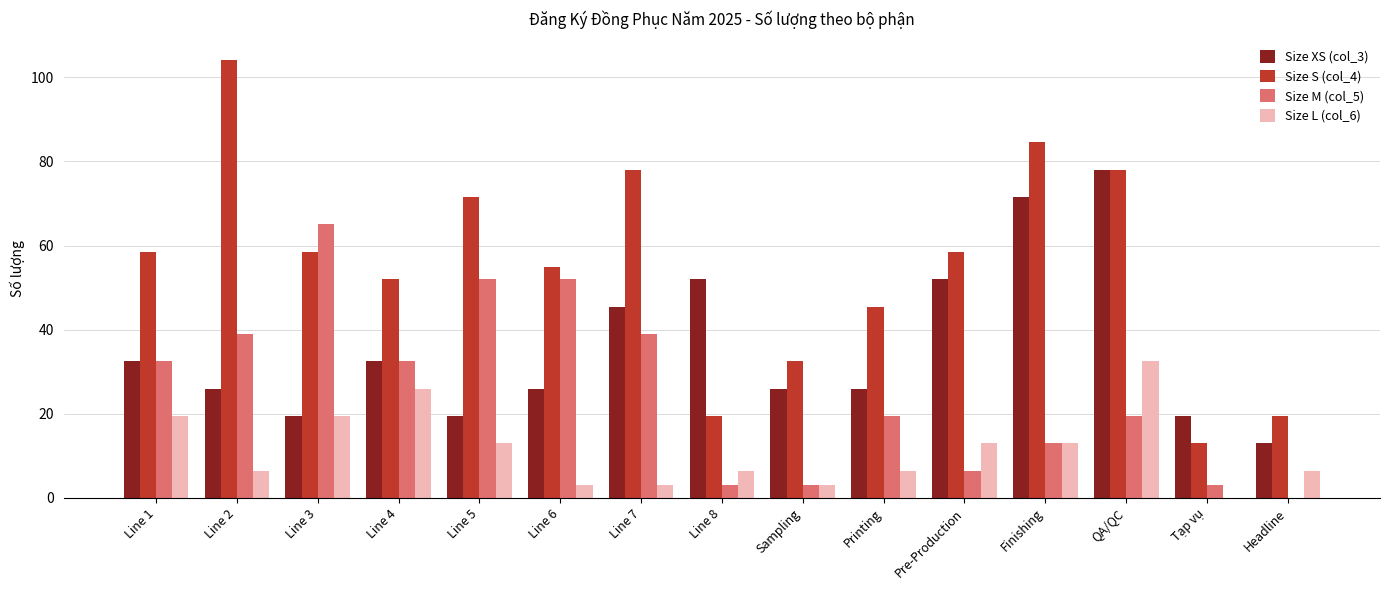

What is the sum of all Size XS (col_3) values?

539.5